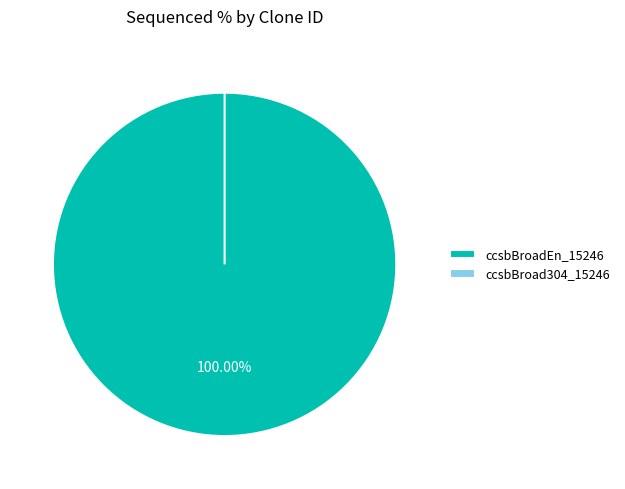

Which slice is the largest?

ccsbBroadEn_15246